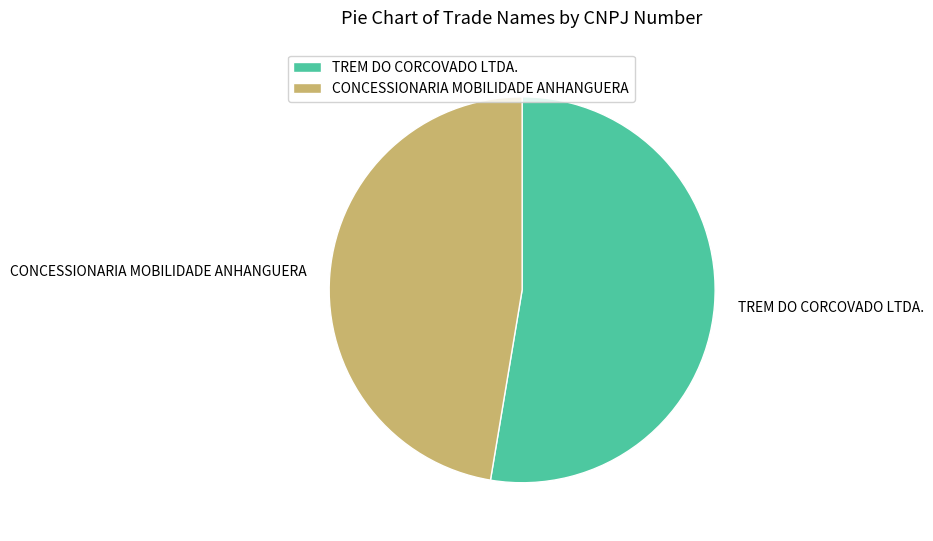

Count the number of slices in the pie.

2